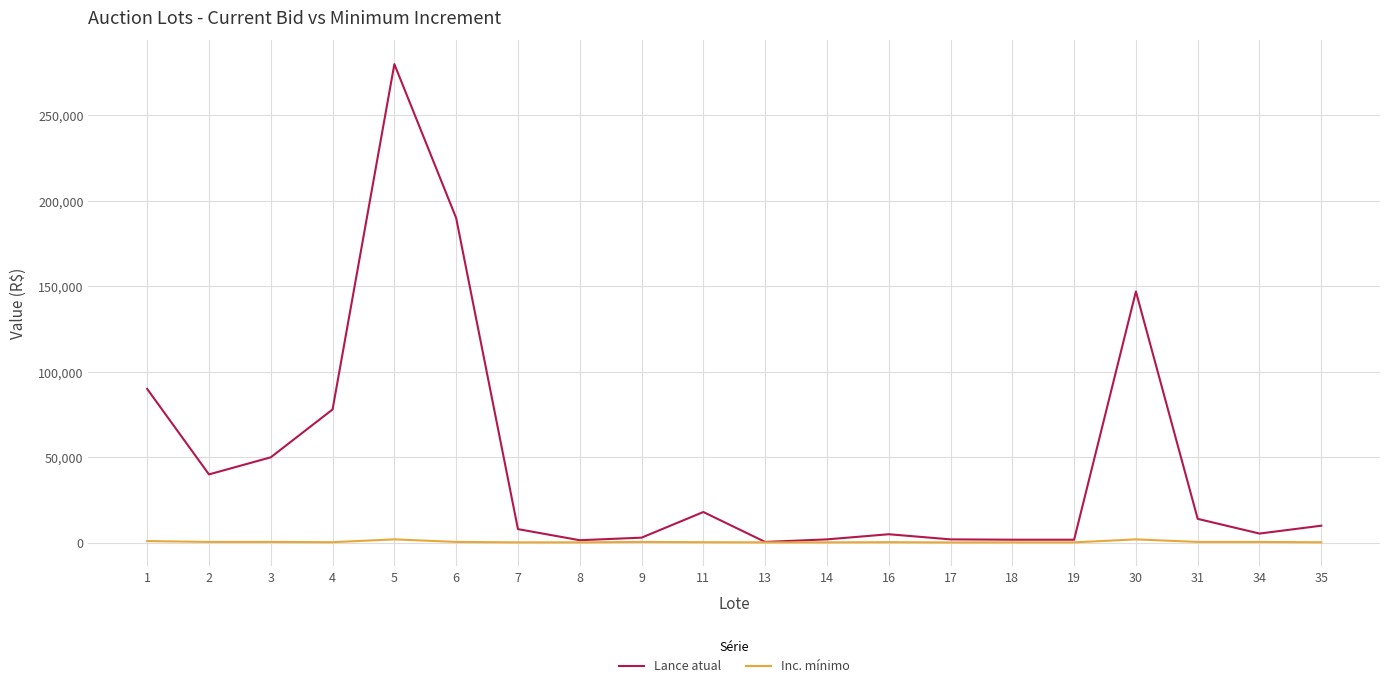

List the series in order of their overall mean, lowest first.

Inc. mínimo, Lance atual